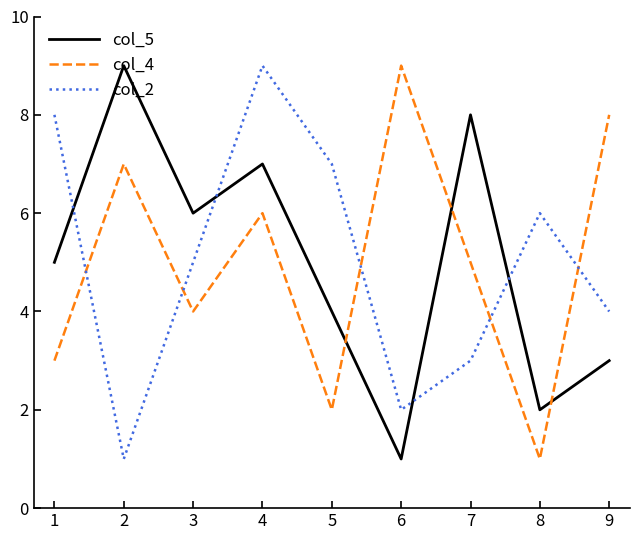

Is the value of col_5 at 8 greater than the value of col_4 at 3?

No